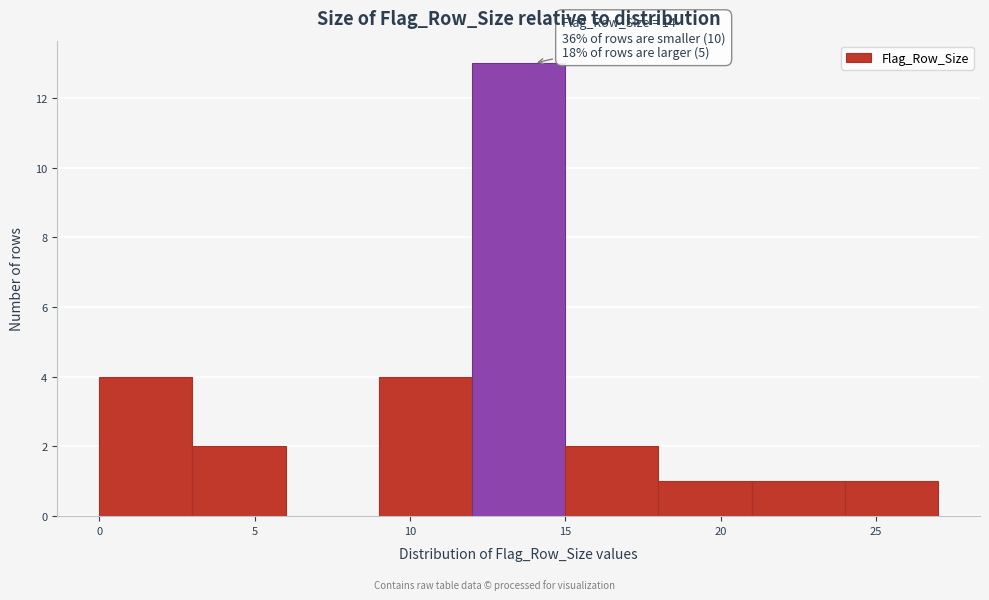

Which range on the x-axis has the tallest bar?

12 to 15